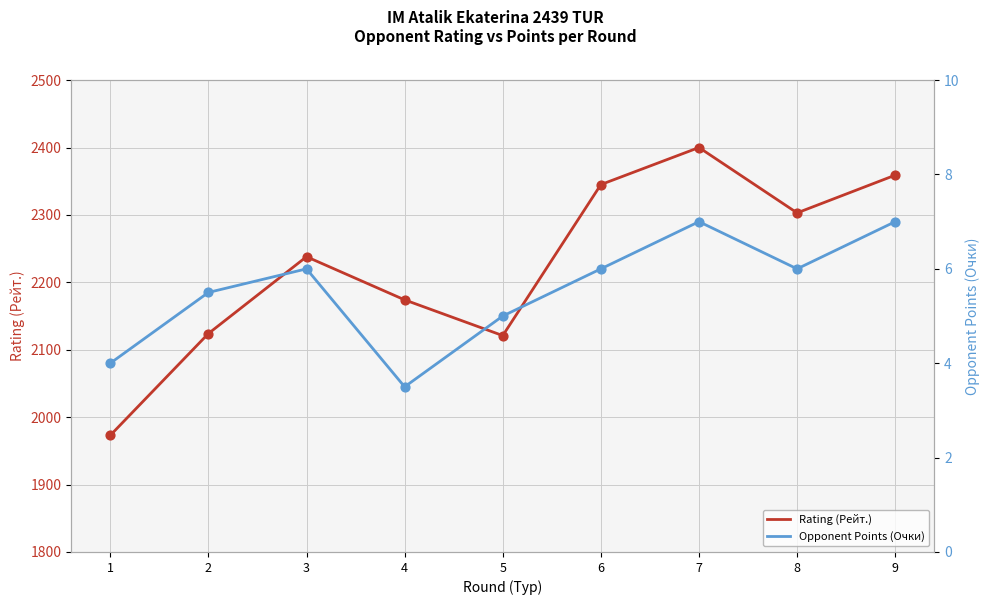

Which series contains the highest Y value?

Rating (Рейт.)